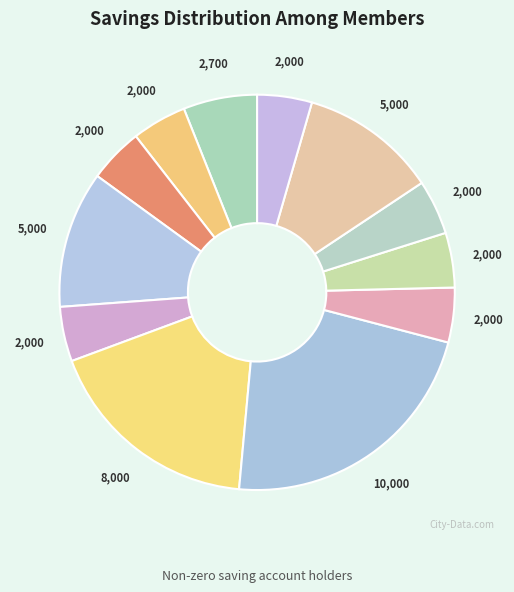

Is there any slice that represents more than half of the pie?

No